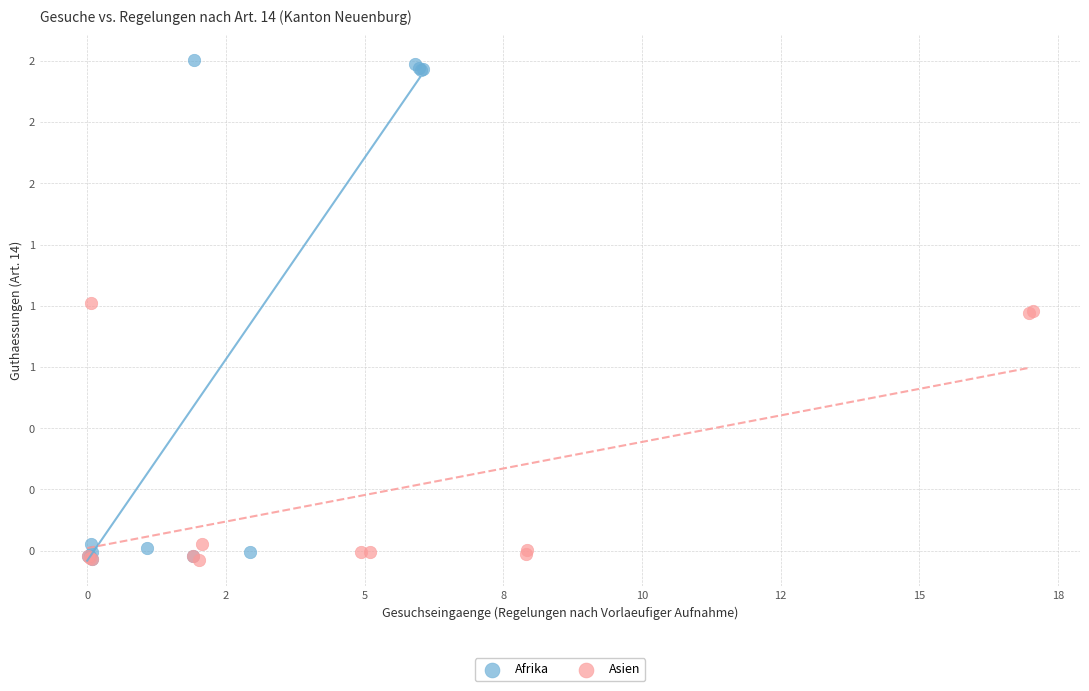

What are all the series names shown in the legend?

Afrika, Asien